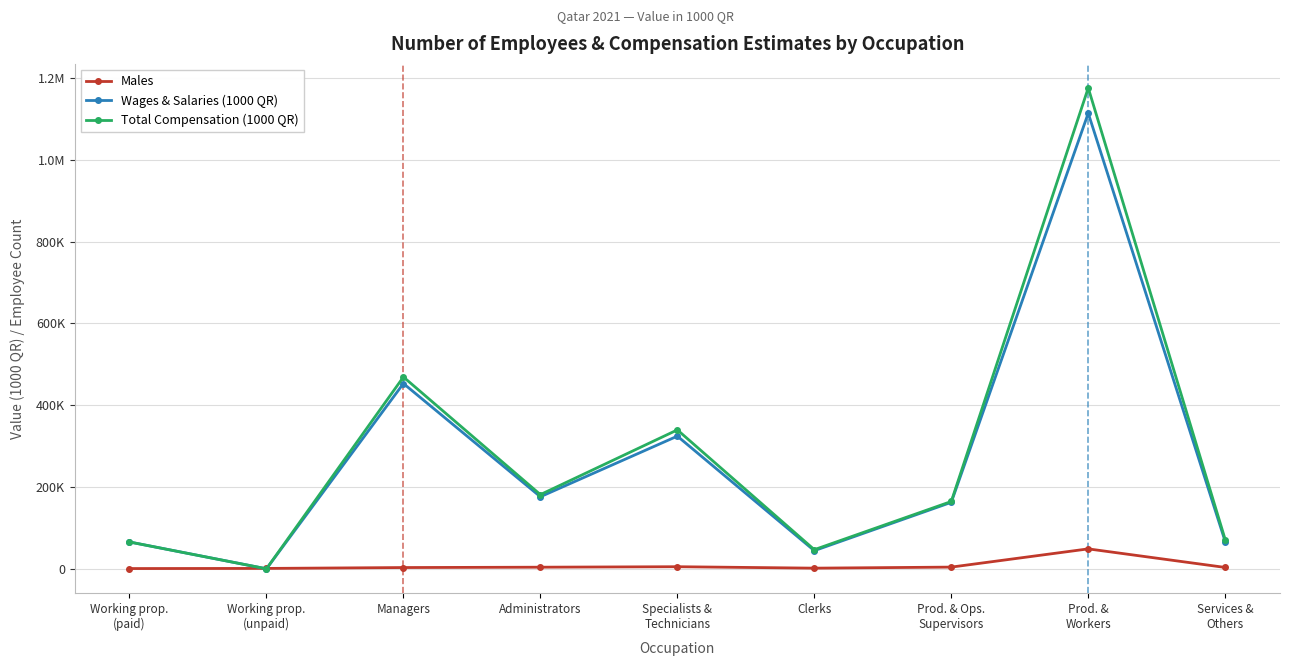

In Wages & Salaries (1000 QR), how many points are higher than both neighbors (excluding endpoints)?

3